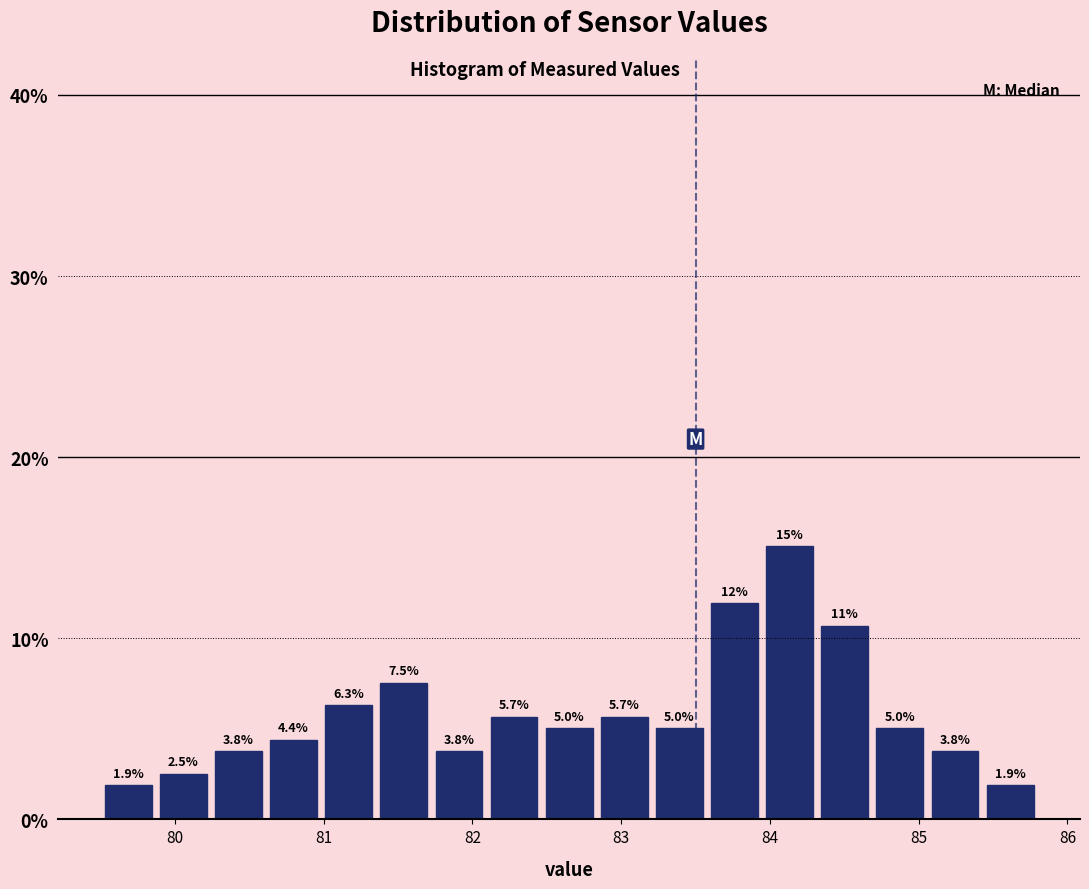

Read against the x-axis, roughly where is the centre of the tallest bar?

84.1